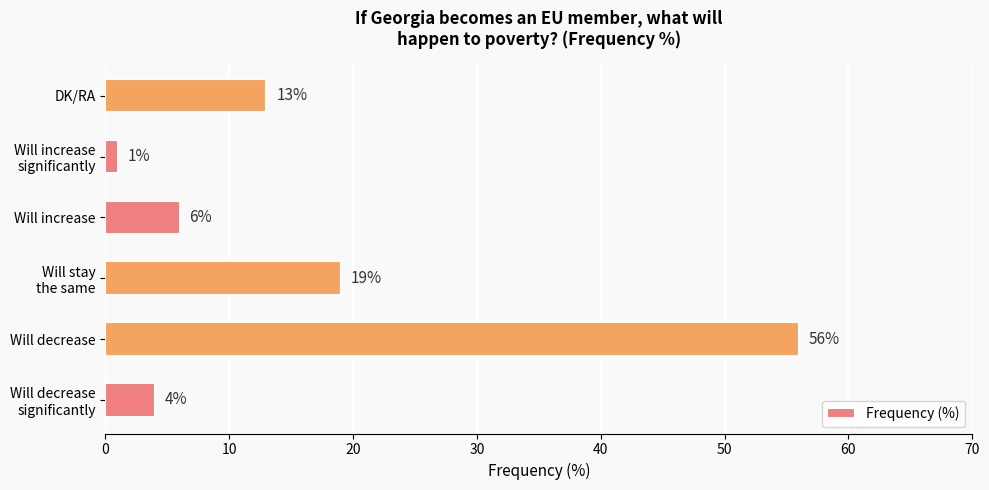

How many categories are shown in the chart?

6